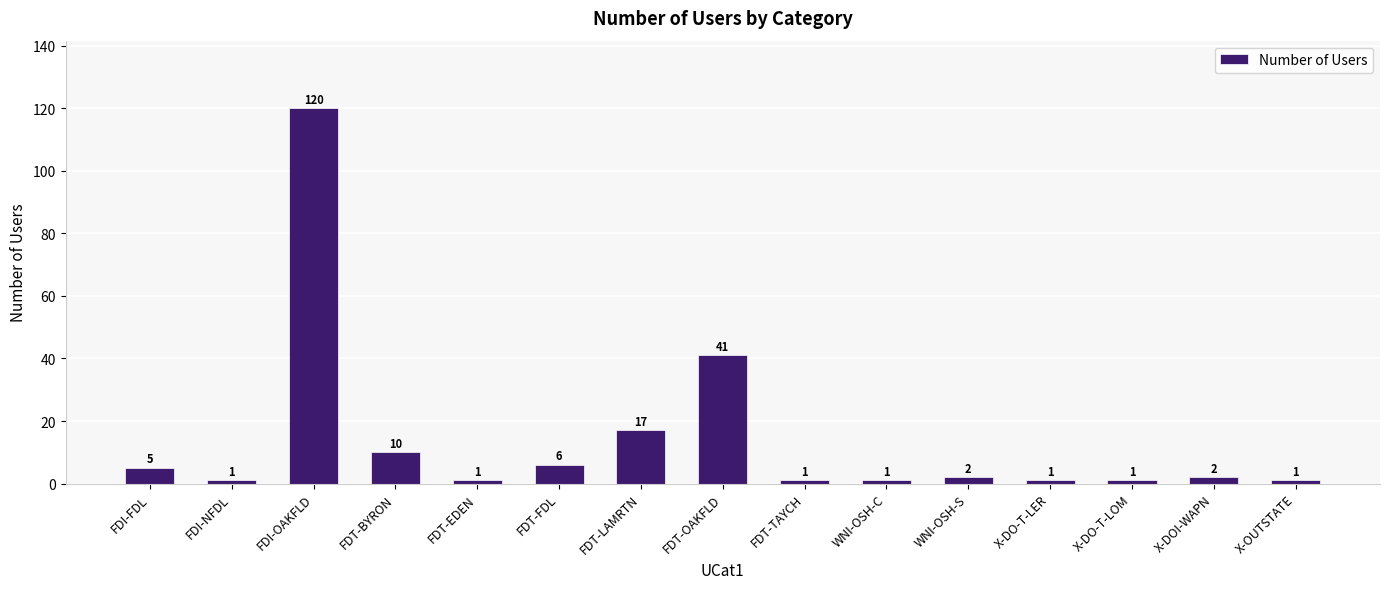

Between FDT-OAKFLD and FDT-LAMRTN, which is larger?

FDT-OAKFLD